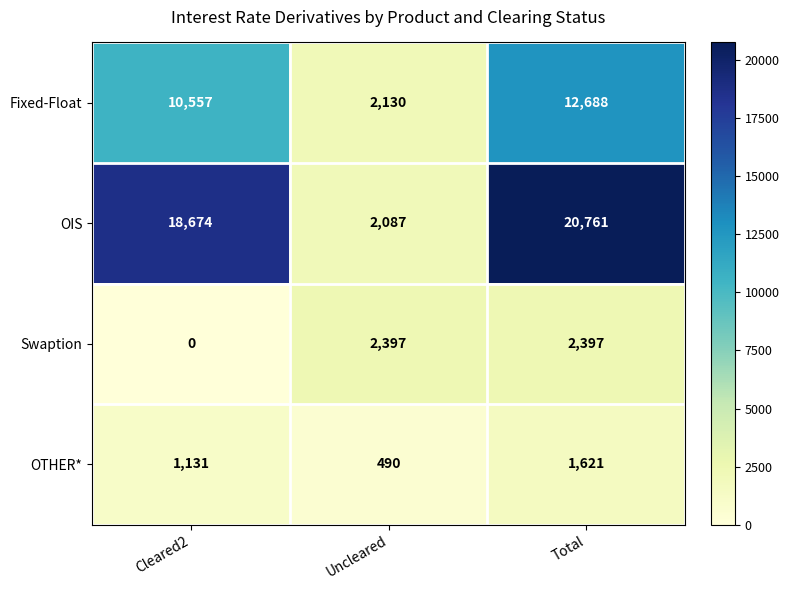

The OTHER* series shows 490 at Uncleared. True or false?

True